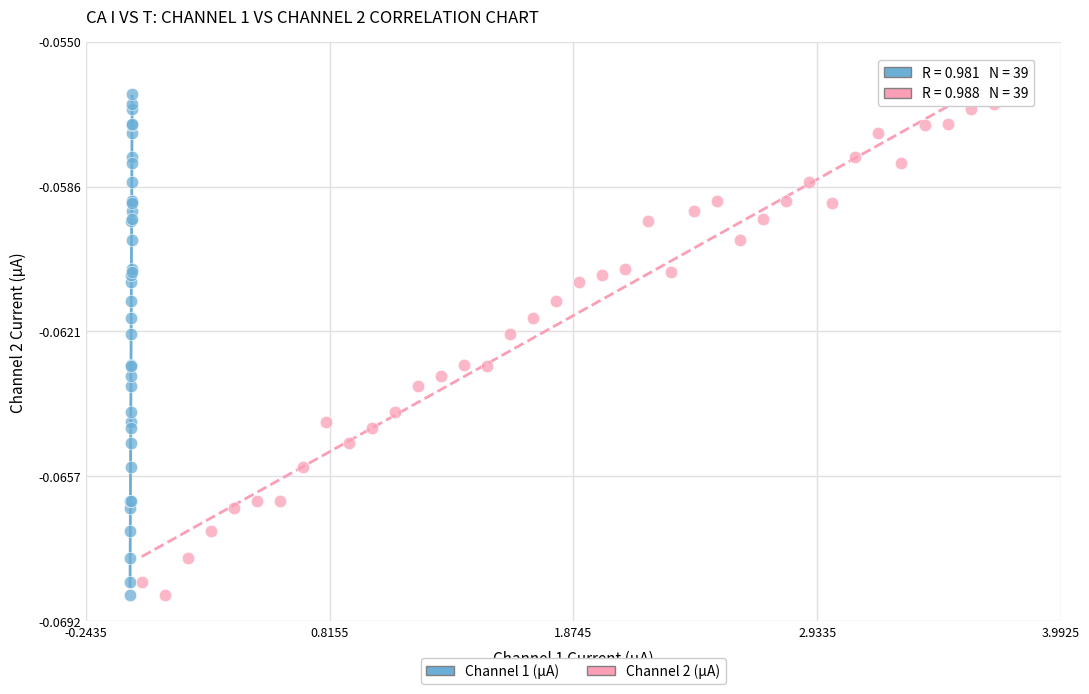

What are all the series names shown in the legend?

Channel 1 (µA), Channel 2 (µA)